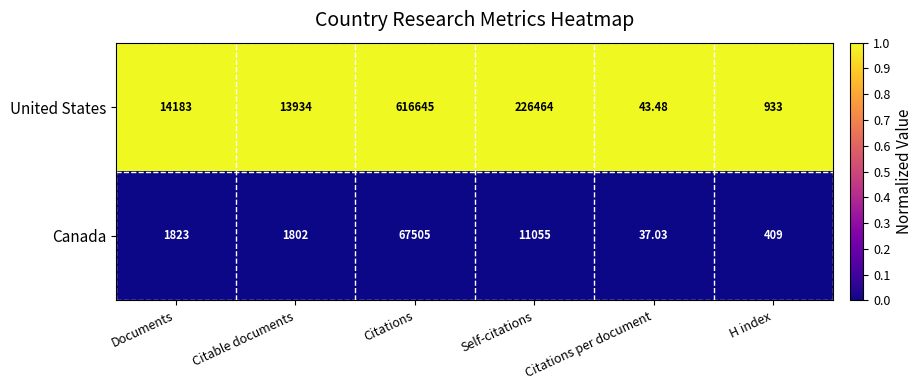

At which category is the sum across all series the highest?

Citations